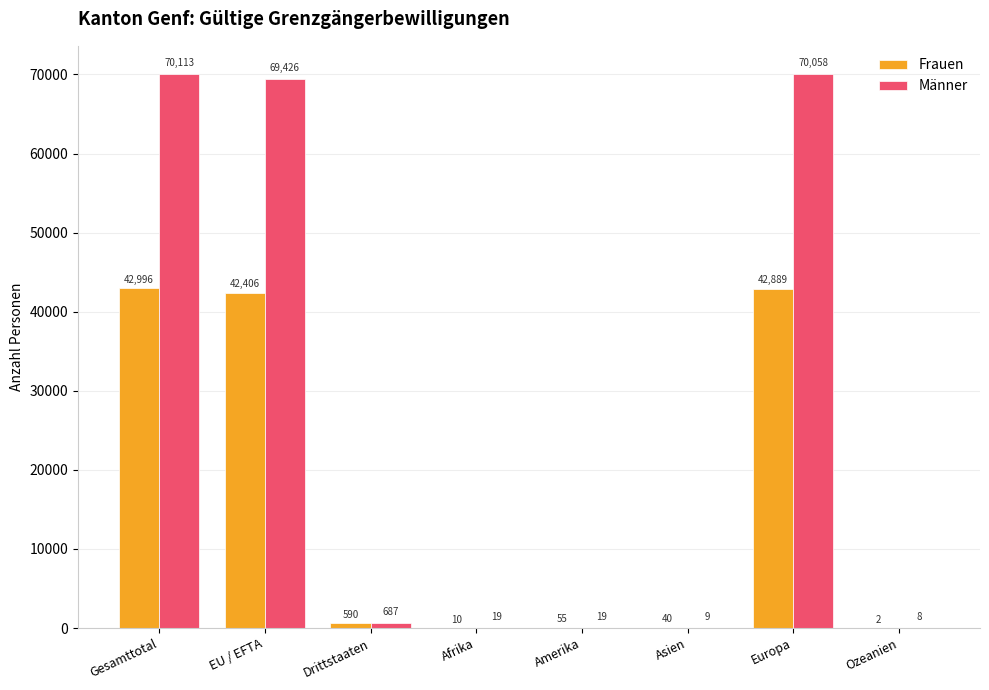

The Männer series shows 18510 at EU / EFTA. True or false?

False